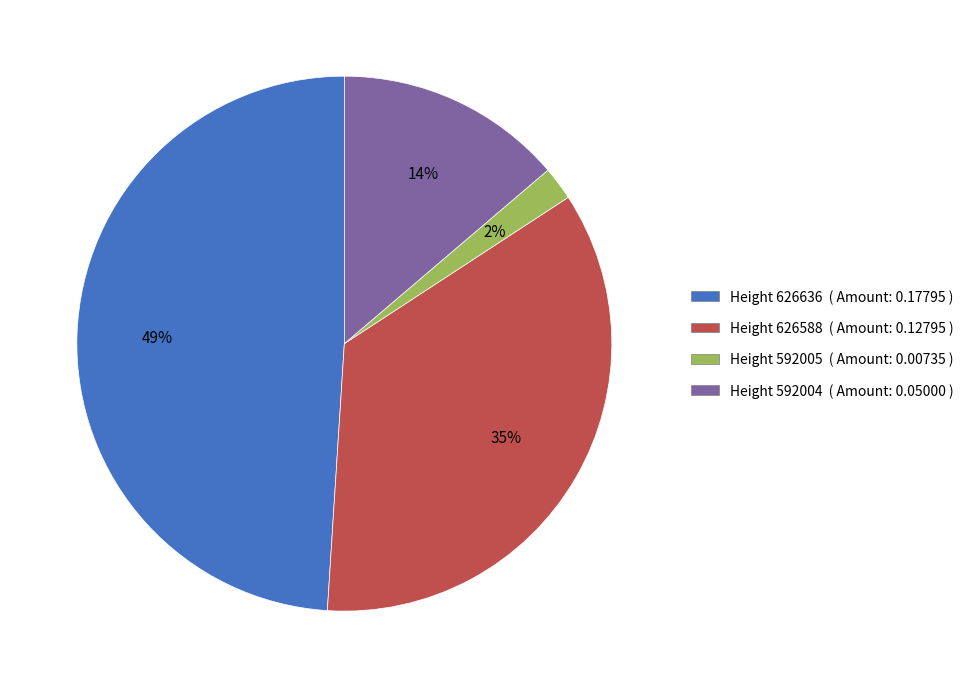

Is Height 626636 ( Amount: 0.17795 ) the majority of the pie?

No